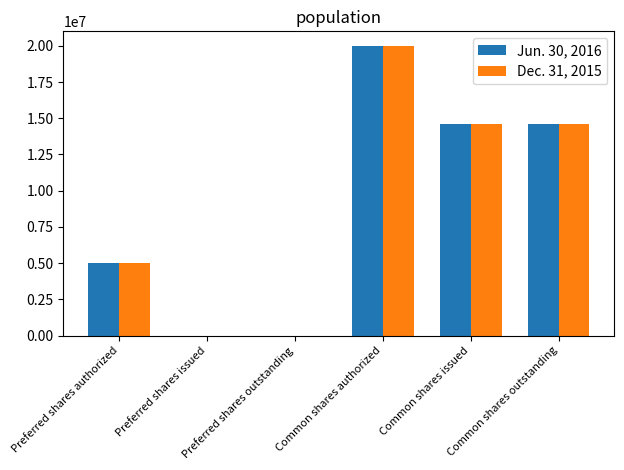

How many data points does each series have?

6